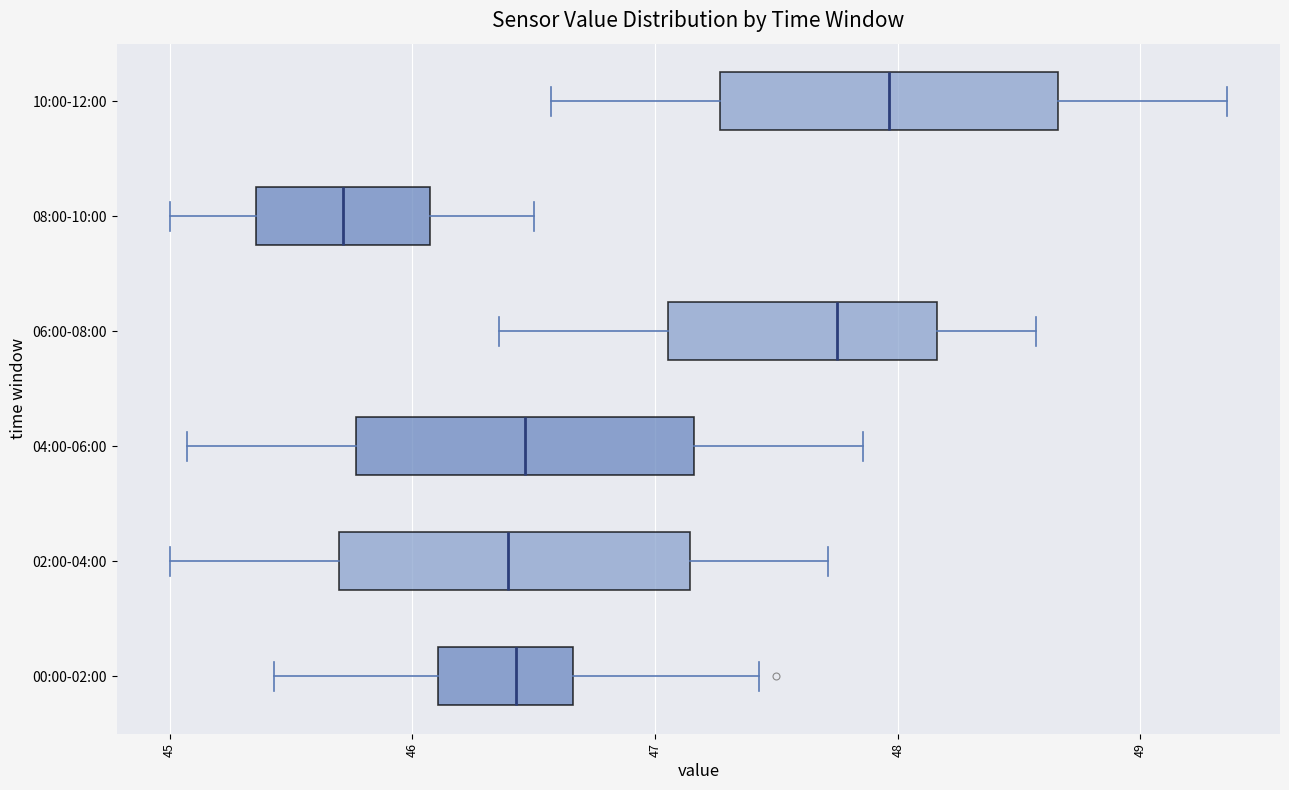

Reading bottom to top, transcribe this box plot: for each box, give where its median line is, the range the box spans, and where its two whiskers end, as read against the x-axis. The values are not printed on the chart, so give them approximately, as read against the axis.

00:00-02:00: median 46.4, box 46.1 to 46.7, whiskers 45.4 to 47.4
02:00-04:00: median 46.4, box 45.7 to 47.1, whiskers 45.0 to 47.7
04:00-06:00: median 46.5, box 45.8 to 47.2, whiskers 45.1 to 47.9
06:00-08:00: median 47.8, box 47.1 to 48.2, whiskers 46.4 to 48.6
08:00-10:00: median 45.7, box 45.4 to 46.1, whiskers 45.0 to 46.5
10:00-12:00: median 48.0, box 47.3 to 48.7, whiskers 46.6 to 49.4